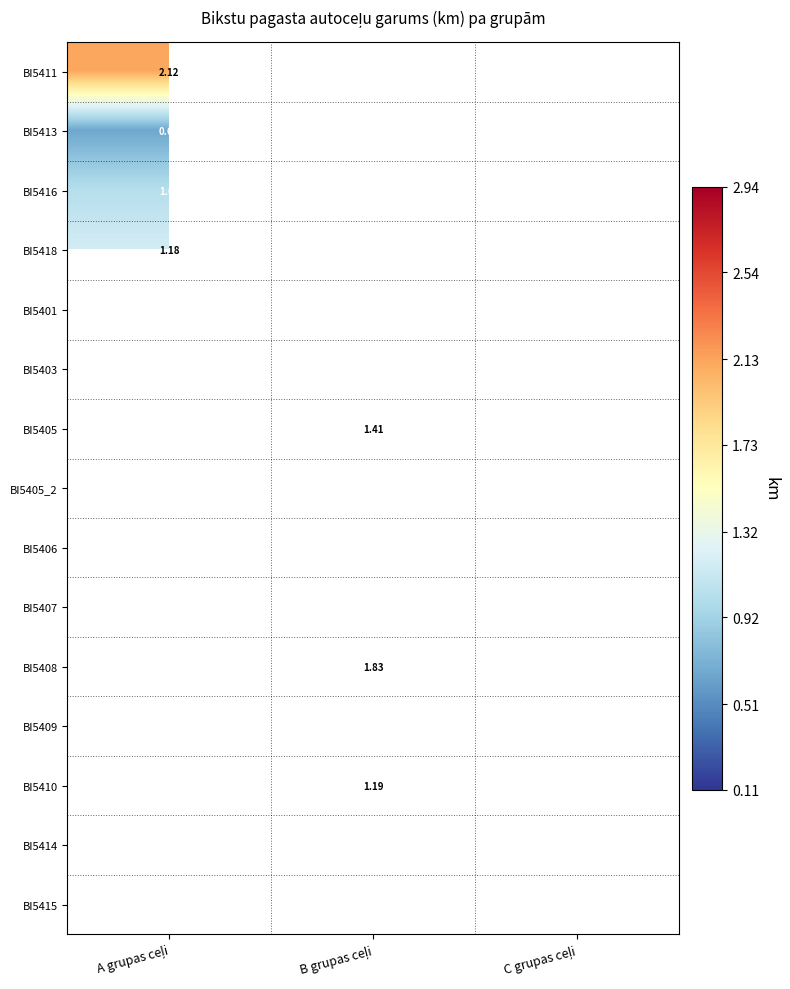

At how many categories does at least one series exceed 0?

2